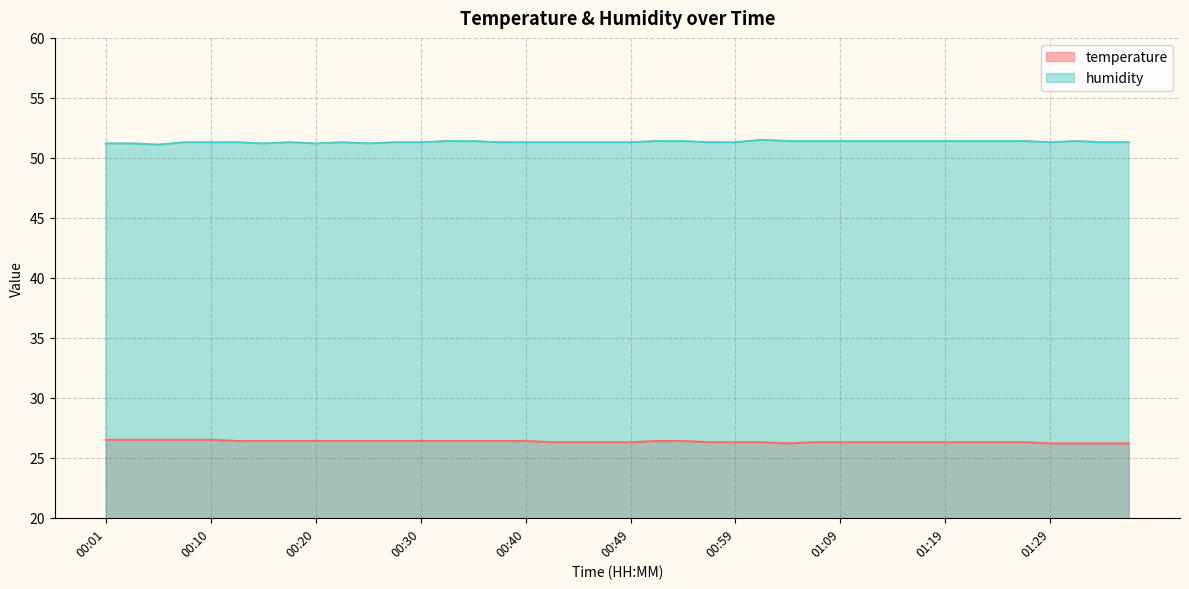

Rank the categories by temperature value from lowest to highest.

01:04, 01:29, 01:32, 01:34, 01:37, 00:42, 00:44, 00:47, 00:49, 00:57, 00:59, 01:02, 01:06, 01:09, 01:11, 01:14, 01:16, 01:19, 01:21, 01:24, 01:26, 00:13, 00:15, 00:18, 00:20, 00:23, 00:25, 00:27, 00:30, 00:32, 00:35, 00:37, 00:40, 00:52, 00:54, 00:01, 00:03, 00:06, 00:08, 00:10